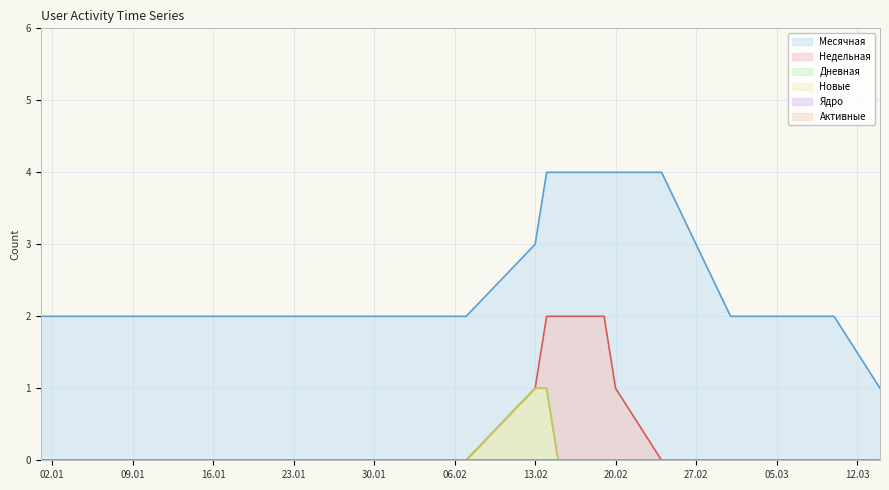

How many data points does each series have?

14